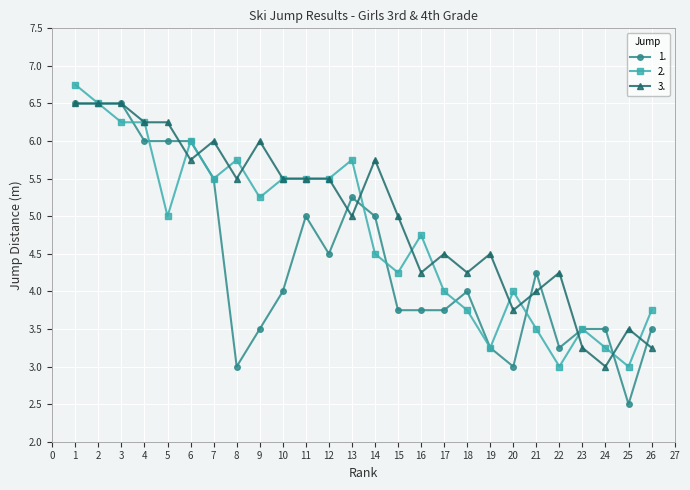

At which label does 3. first exceed 5?

1